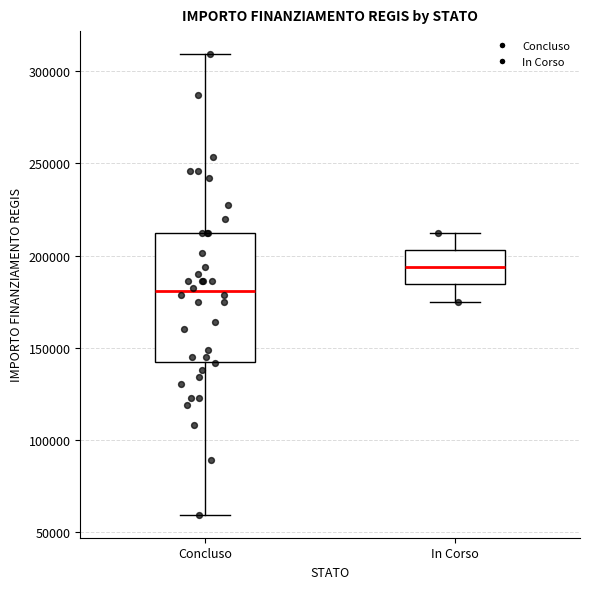

Reading left to right, read every box against the y-axis: the position of its median line, the range the box covers, and the ends of its whiskers. The values are not printed on the chart, so give them approximately, as read against the axis.

Concluso: median 180000, box 145000 to 210000, whiskers 60000 to 310000
In Corso: median 195000, box 185000 to 205000, whiskers 175000 to 210000